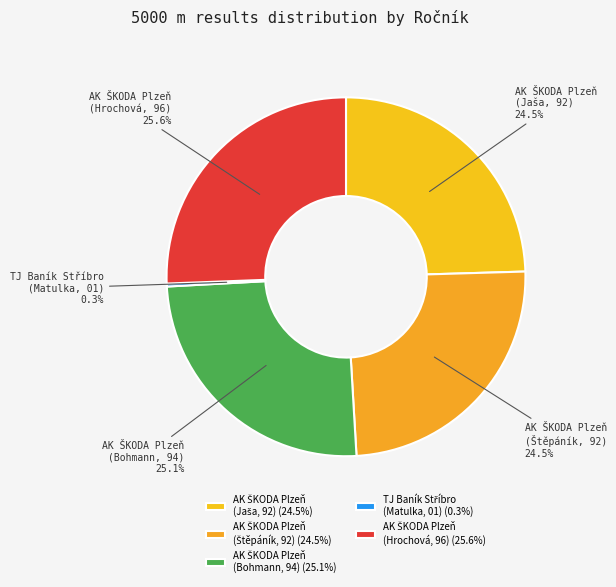

Is there any slice that represents more than half of the pie?

No